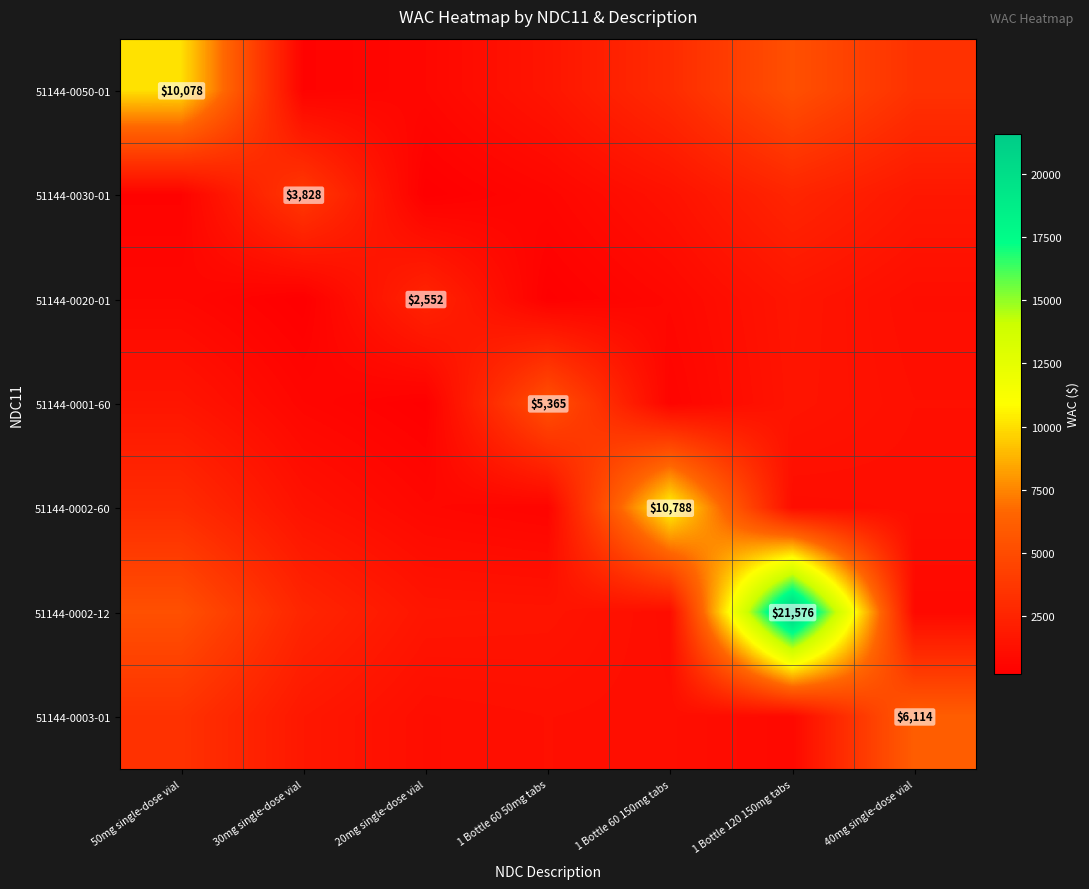

How many data points in 51144-0002-12 are above 1590?

4